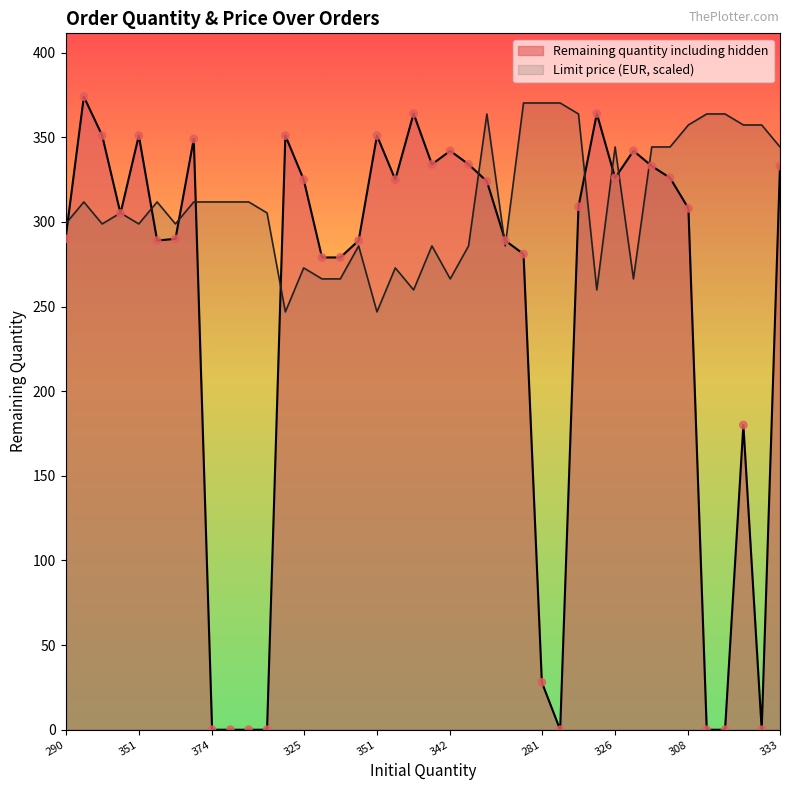

Which series has the largest Y range (max minus min)?

Remaining quantity including hidden